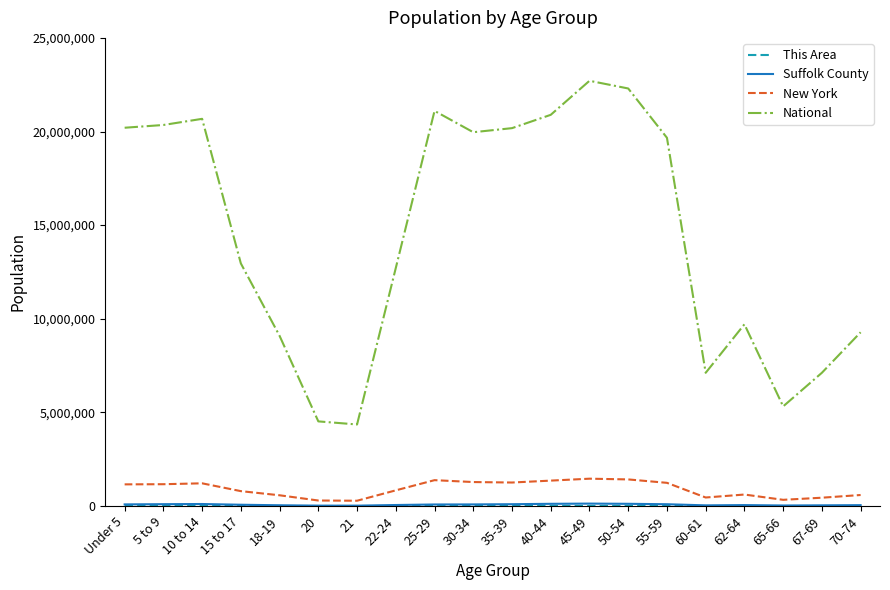

What is the greatest value displayed?

22708591